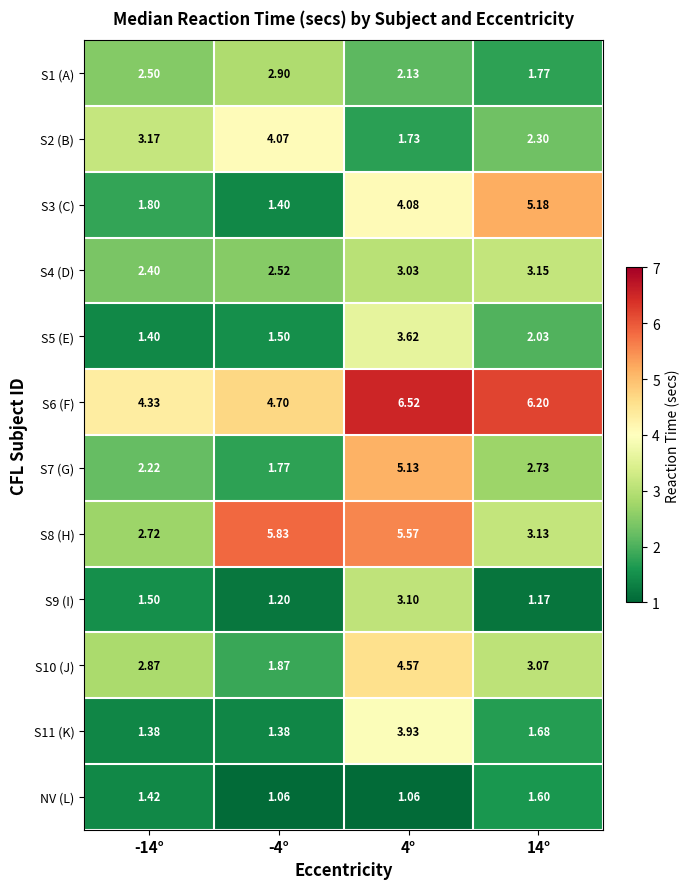

Rank the series by their maximum value, from highest to lowest.

S6 (F), S8 (H), S3 (C), S7 (G), S10 (J), S2 (B), S11 (K), S5 (E), S4 (D), S9 (I), S1 (A), NV (L)